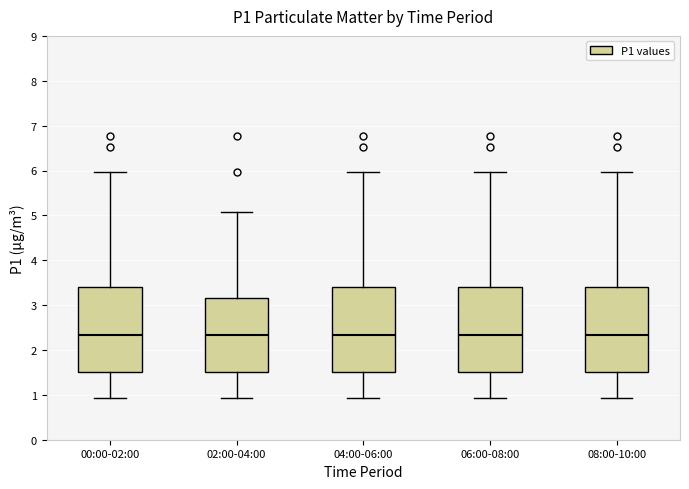

Reading left to right, transcribe this box plot: for each box, give where its median line is, the range the box spans, and where its two whiskers end, as read against the y-axis. The values are not printed on the chart, so give them approximately, as read against the axis.

00:00-02:00: median 2.3, box 1.5 to 3.4, whiskers 0.9 to 6.0
02:00-04:00: median 2.3, box 1.5 to 3.2, whiskers 0.9 to 5.1
04:00-06:00: median 2.3, box 1.5 to 3.4, whiskers 0.9 to 6.0
06:00-08:00: median 2.3, box 1.5 to 3.4, whiskers 0.9 to 6.0
08:00-10:00: median 2.3, box 1.5 to 3.4, whiskers 0.9 to 6.0